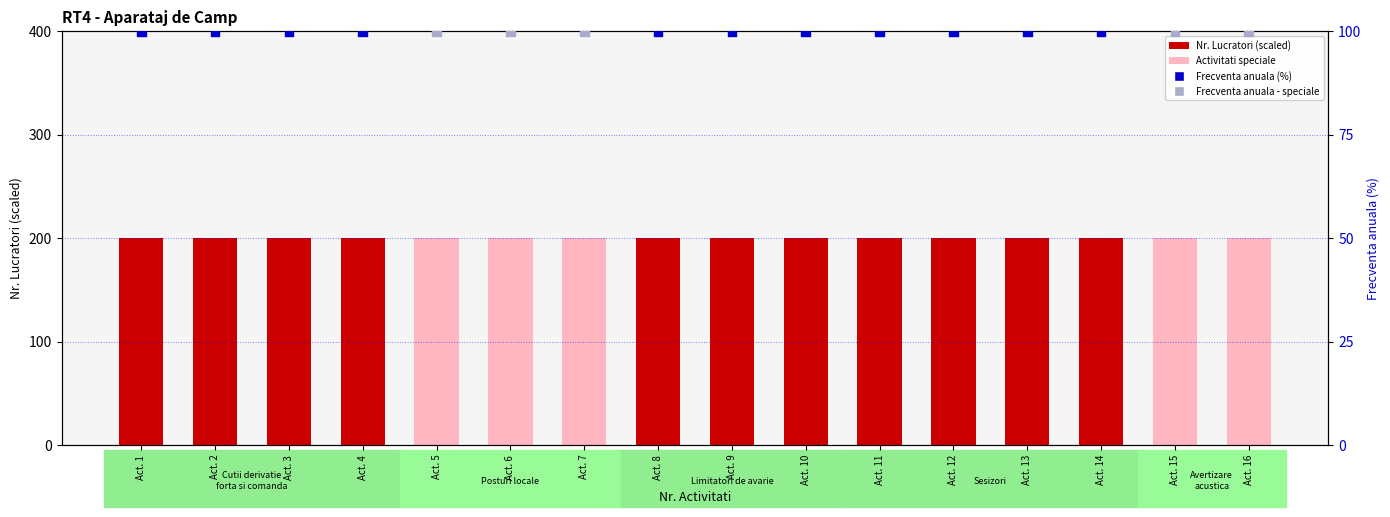

Which series has the largest total across all categories?

Nr. Lucratori (scaled)